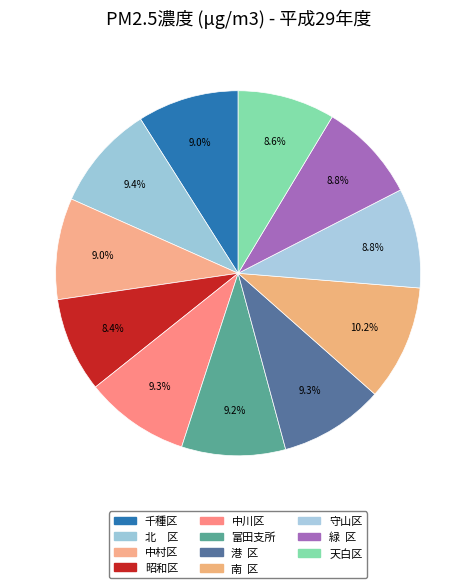

How many segments does this pie chart have?

11